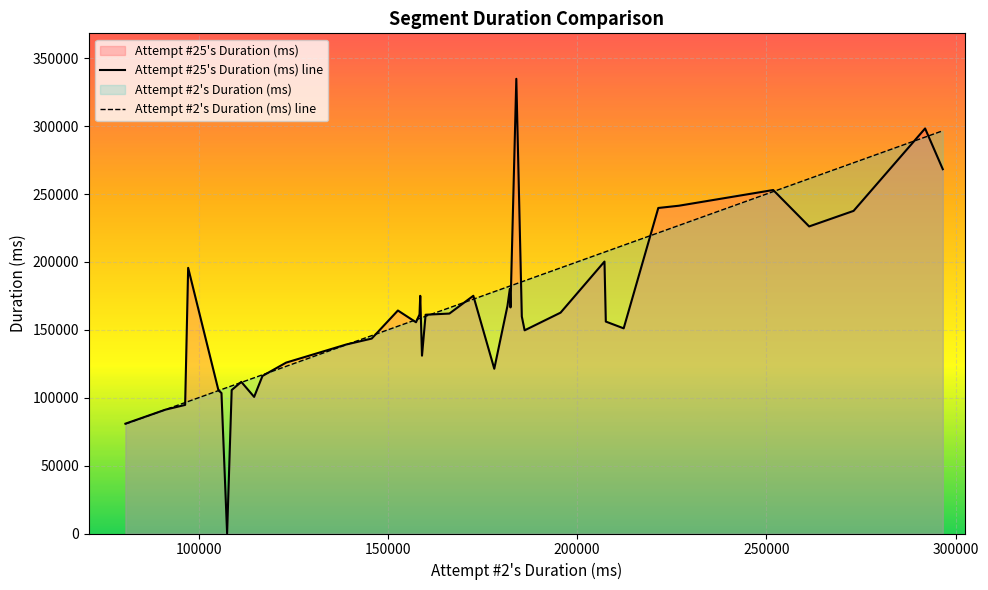

How many data points in Attempt #25's Duration (ms) line are less than 161111?

20